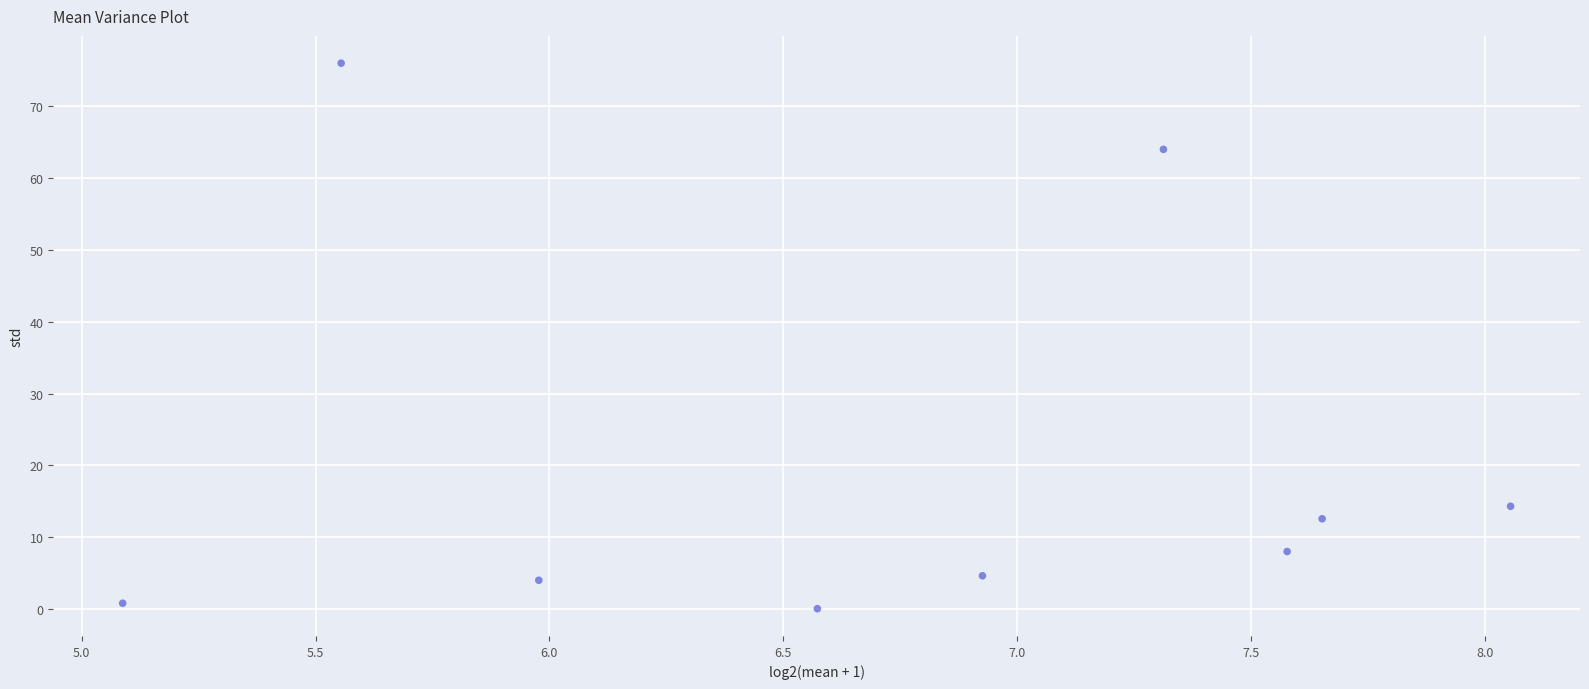

What is the average X value?

6.7